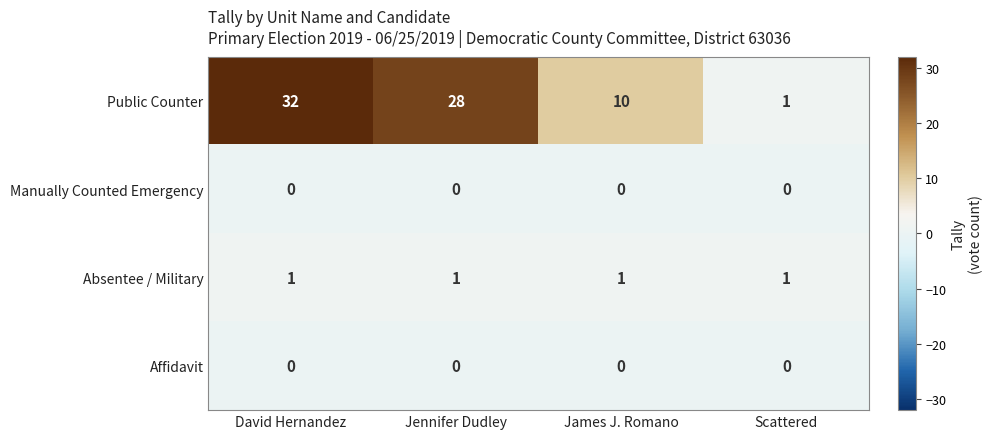

Reading right to left, extract all data points from this chart.

Public Counter: Scattered=1	James J. Romano=10	Jennifer Dudley=28	David Hernandez=32
Manually Counted Emergency: Scattered=0	James J. Romano=0	Jennifer Dudley=0	David Hernandez=0
Absentee / Military: Scattered=1	James J. Romano=1	Jennifer Dudley=1	David Hernandez=1
Affidavit: Scattered=0	James J. Romano=0	Jennifer Dudley=0	David Hernandez=0